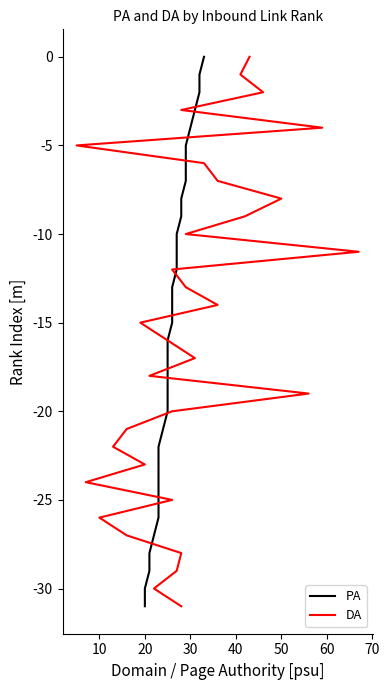

What is the smallest value displayed?

-31